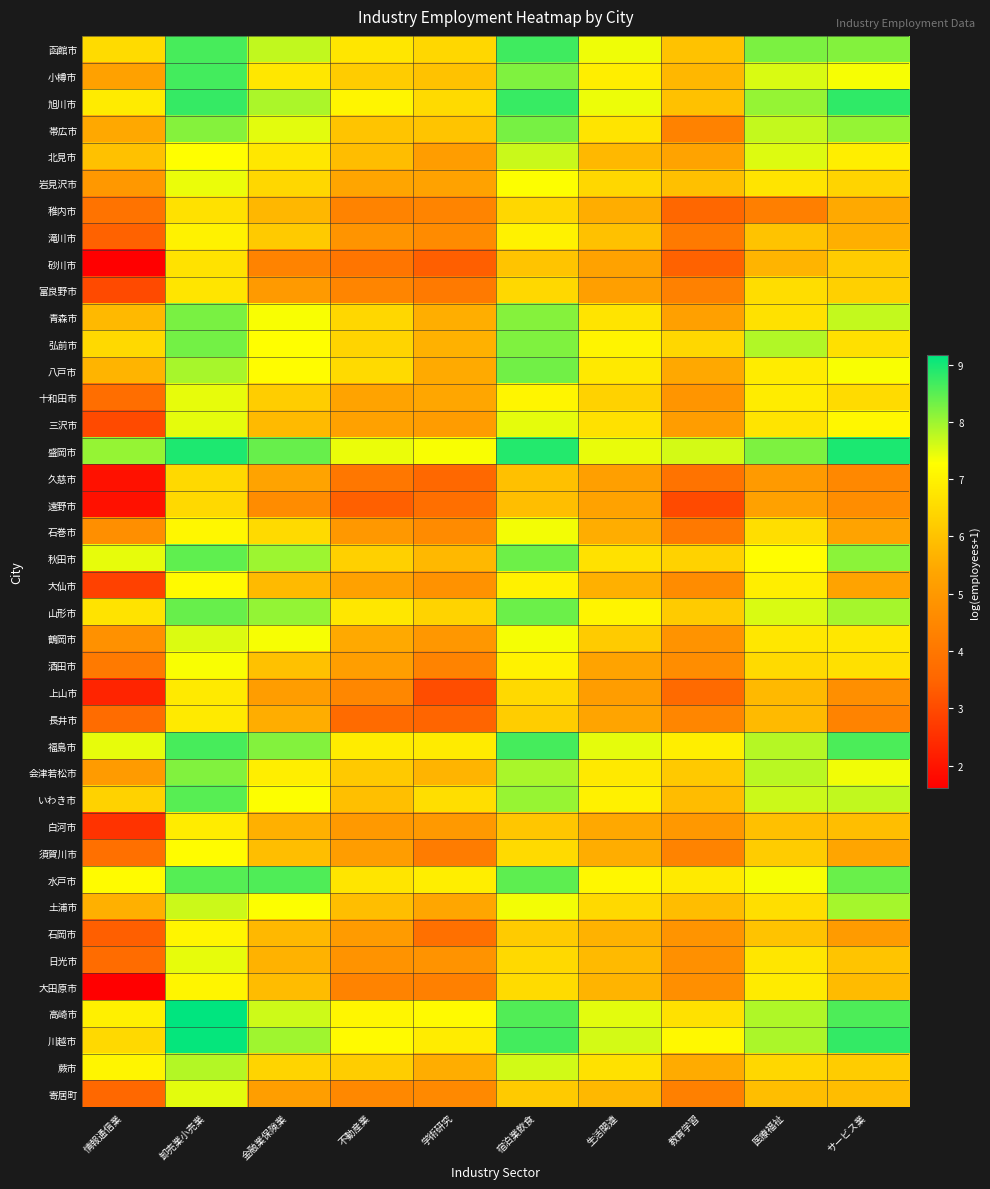

At how many categories does at least one series exceed 8?

6